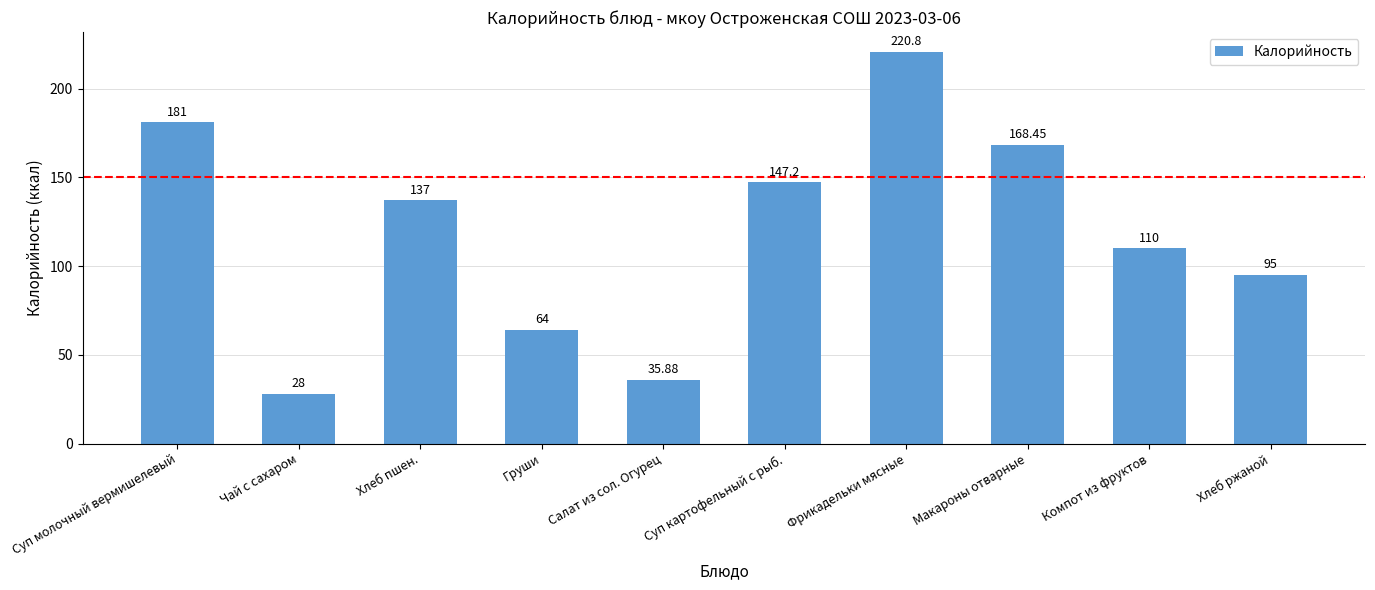

The value at Суп молочный вермишелевый is 316.5. True or false?

False